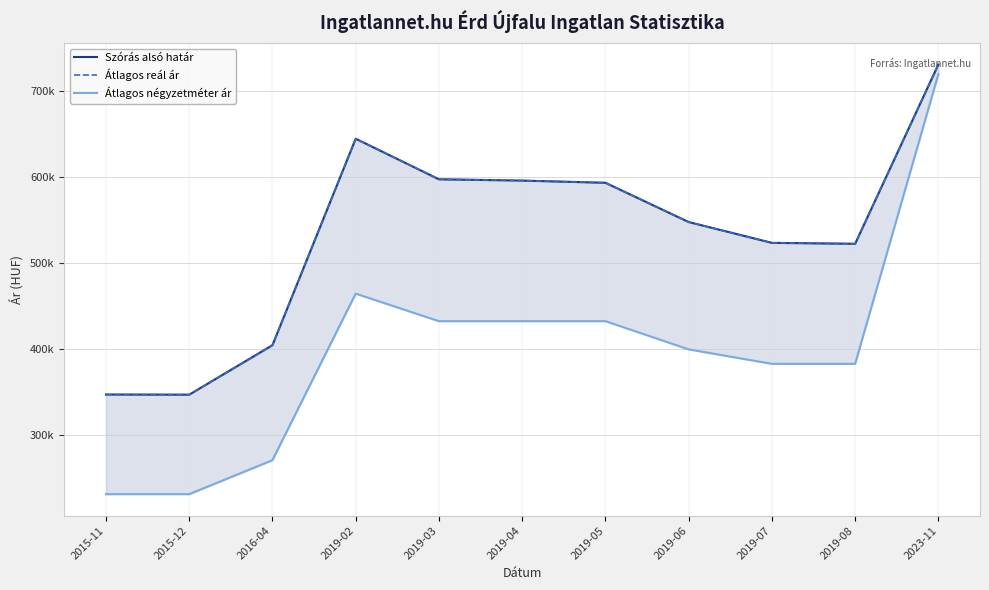

Is it true that Átlagos reál ár equals 203005 at 2019-08?

False